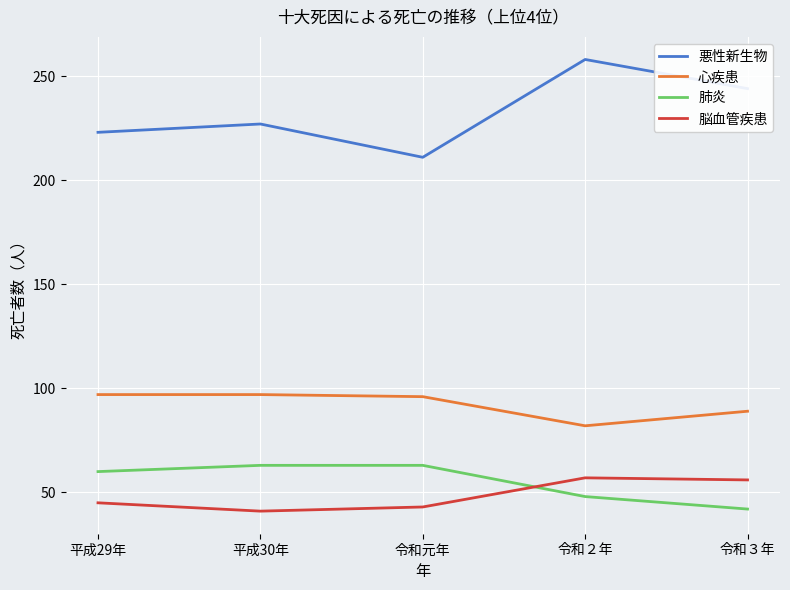

True or false: 脳血管疾患 and 悪性新生物 cross at least once.

False